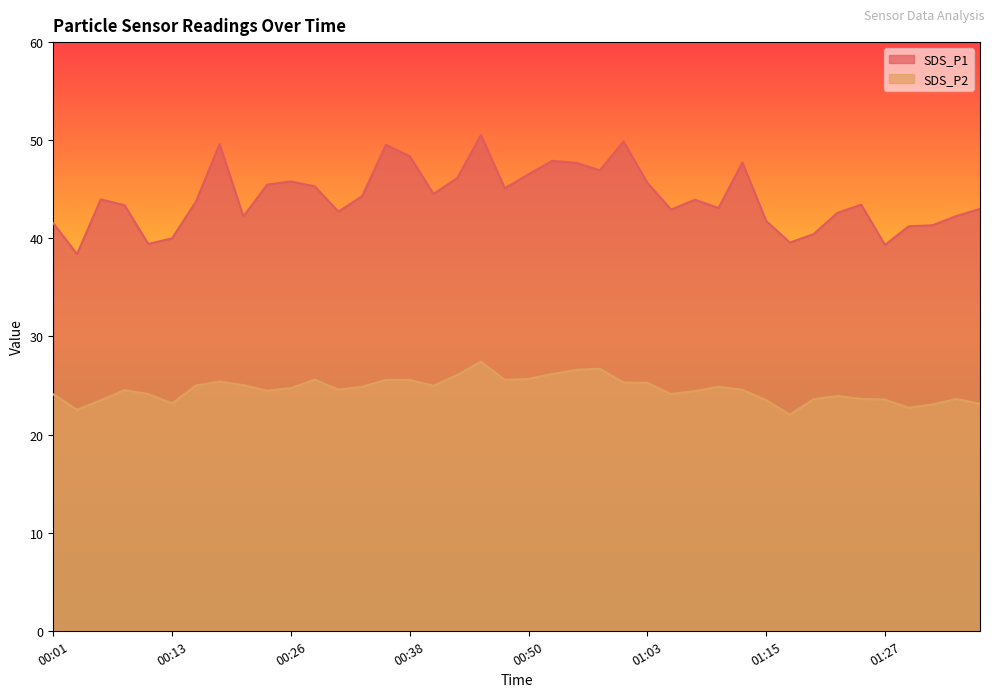

Which label corresponds to the largest value in the chart?

00:45